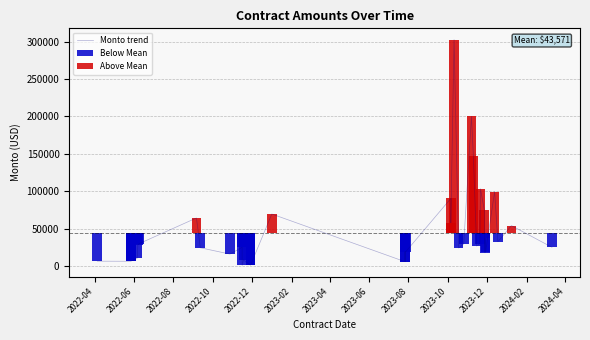

How many categories are shown in the chart?

40